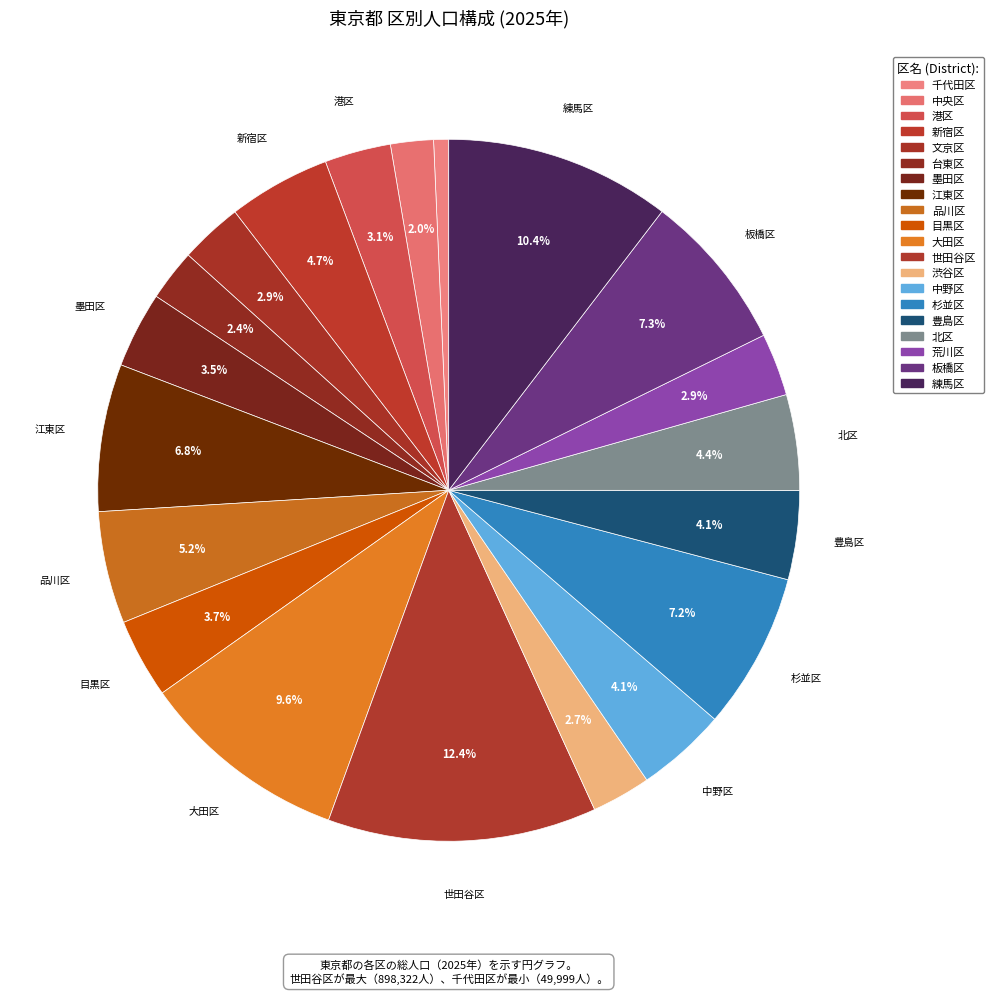

To the nearest percent, what is the average slice percentage?

5%